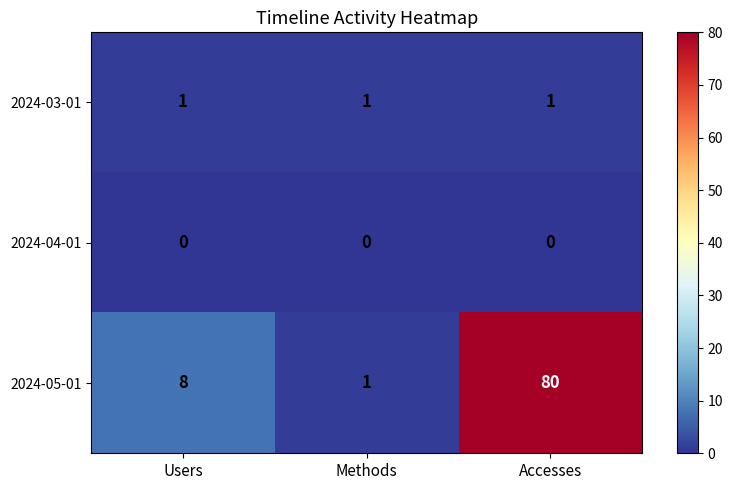

The value of 2024-05-01 at Users is 8. True or false?

True